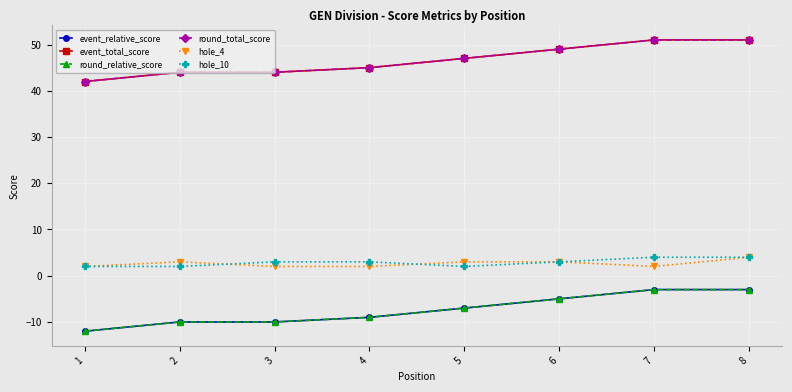

Is this an area chart (filled region under the line)?

No